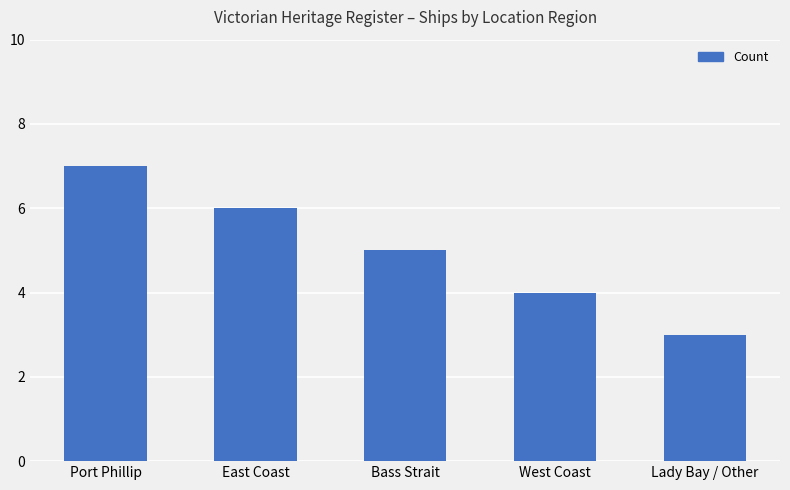

What is the maximum value shown in the chart?

7